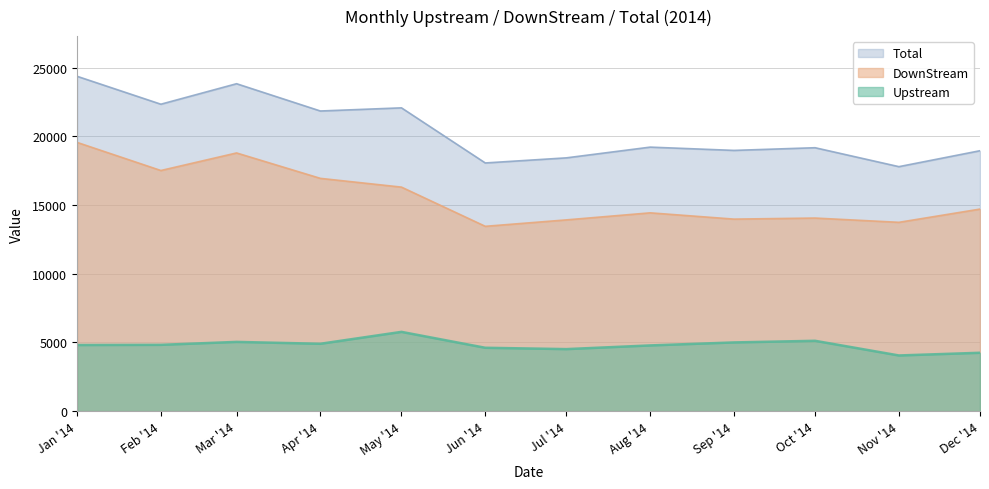

How many data points in DownStream are above 14702?

6